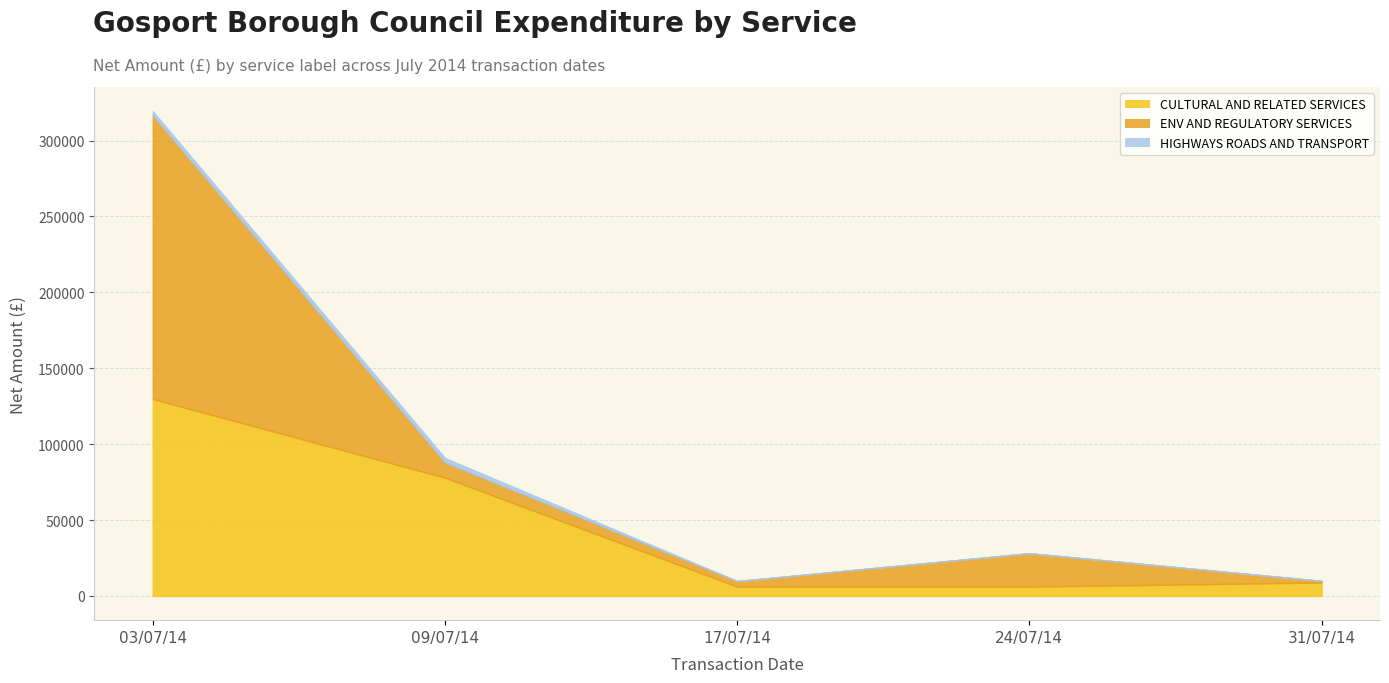

True or false: CULTURAL AND RELATED SERVICES and HIGHWAYS ROADS AND TRANSPORT intersect in this chart.

False